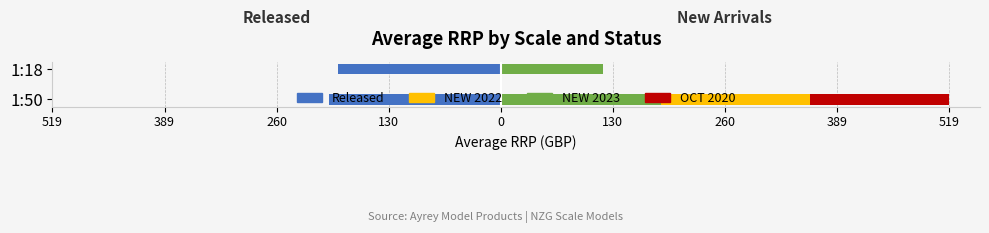

How many series are shown in this chart?

4